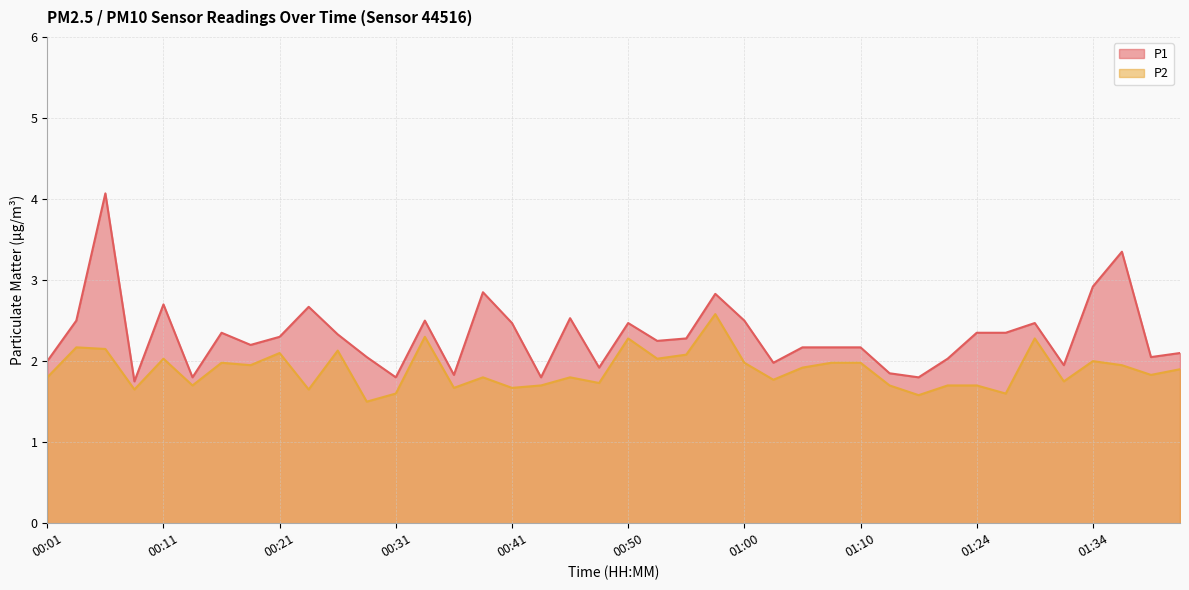

What is the value of the P2 point at the 39th from the left?

1.8